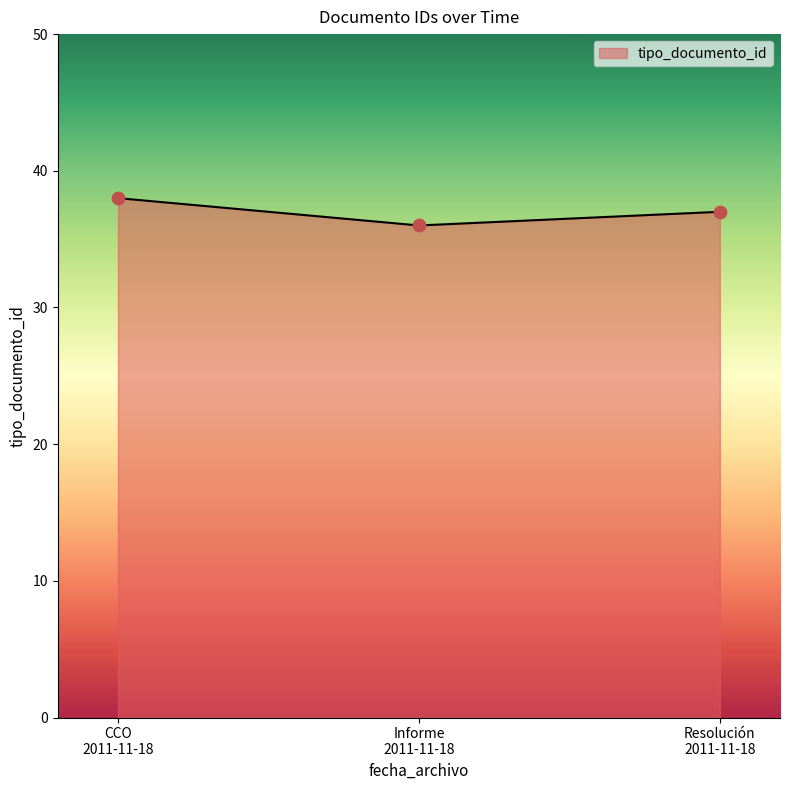

Approximately how many times larger is the value at CCO 2011-11-18 compared to Informe 2011-11-18?

1.1